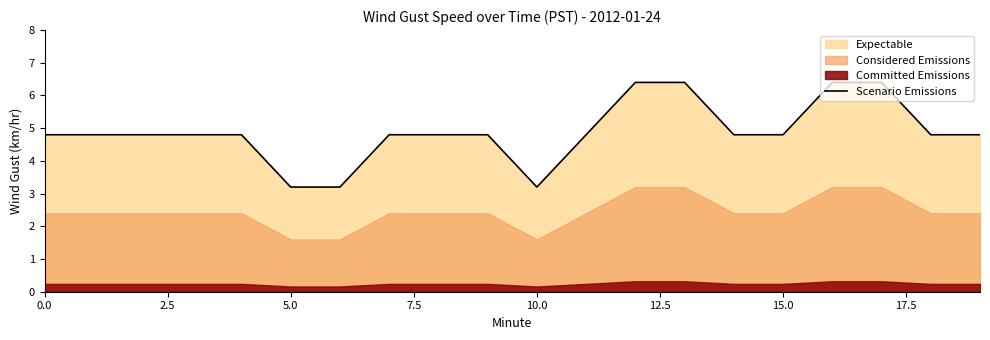

What is the value of the 6th point from the left?

3.2